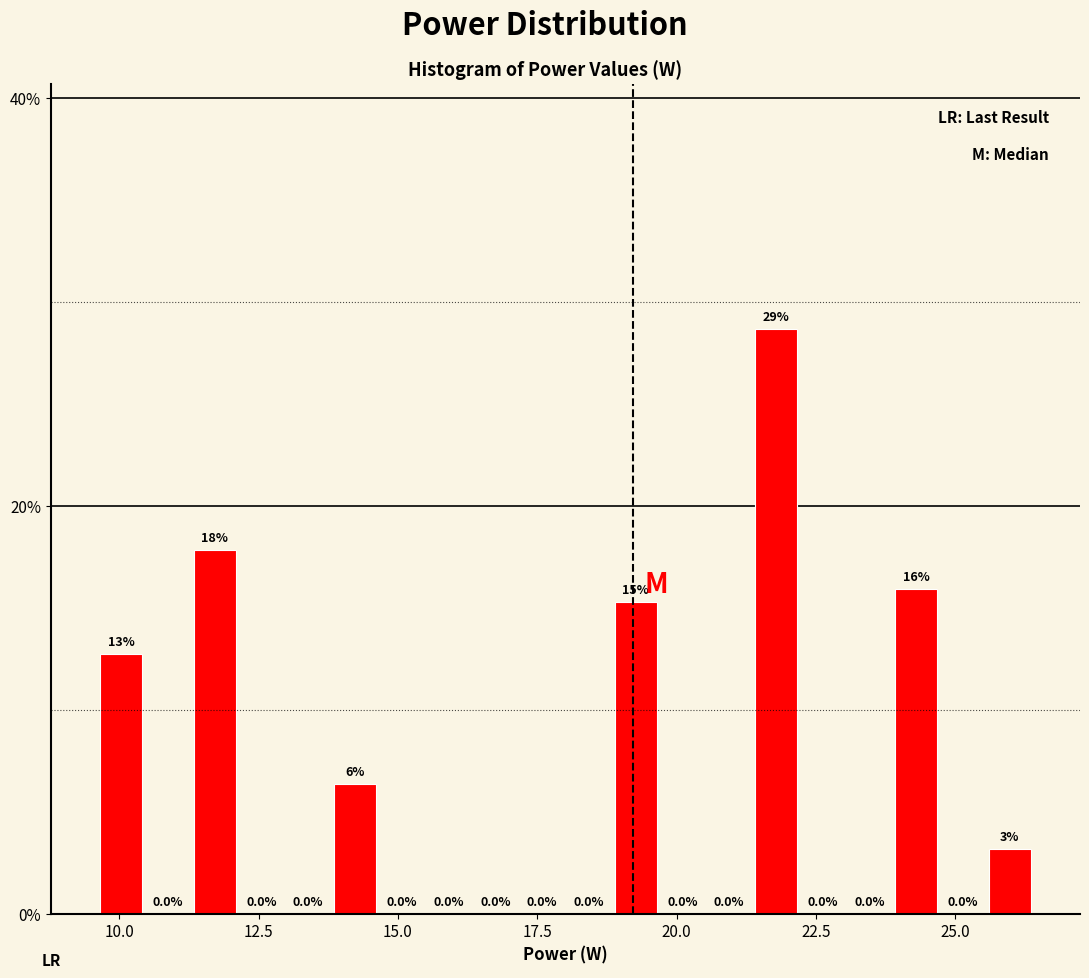

Around what value on the x-axis is the tallest bar? Give the approximate position of its centre, as read against the axis.

22.0